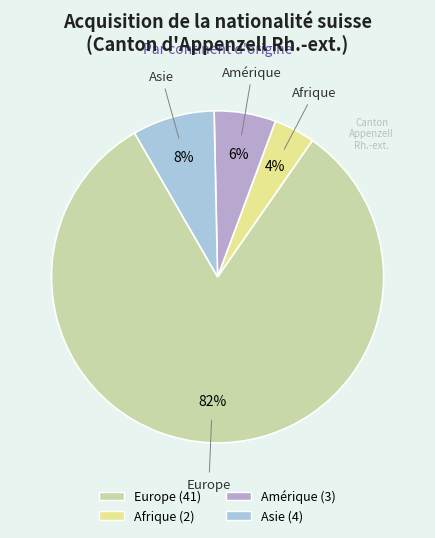

Which category has the biggest portion of the pie?

Europe